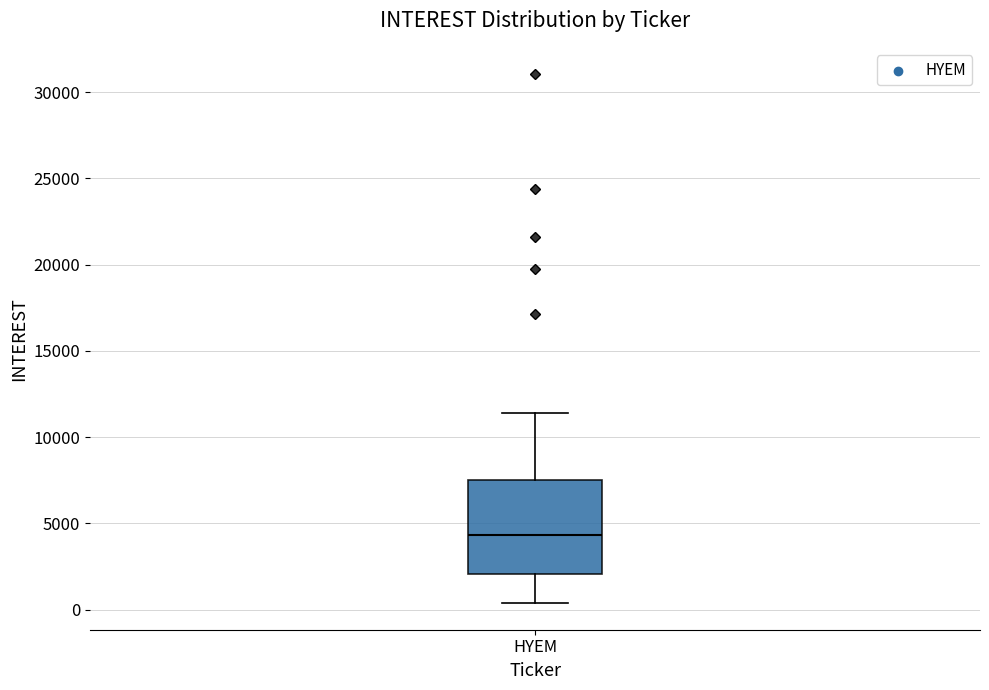

Transcribe this box plot: give where the median line is, the range the box spans, and where the two whiskers end, as read against the y-axis. The values are not printed on the chart, so give them approximately, as read against the axis.

median 4500, box 2000 to 7500, whiskers 500 to 11500